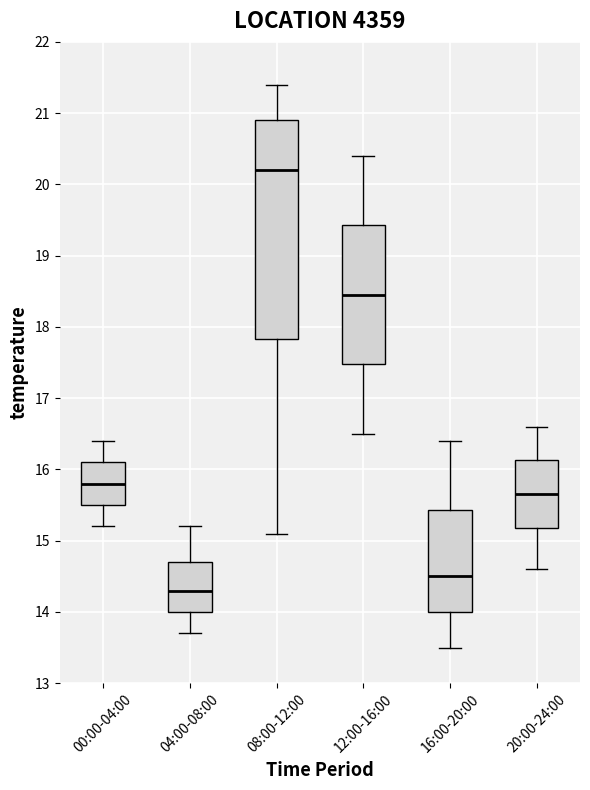

Reading left to right, read every box against the y-axis: the position of its median line, the range the box covers, and the ends of its whiskers. The values are not printed on the chart, so give them approximately, as read against the axis.

00:00-04:00: median 15.8, box 15.5 to 16.1, whiskers 15.2 to 16.4
04:00-08:00: median 14.3, box 14.0 to 14.7, whiskers 13.7 to 15.2
08:00-12:00: median 20.2, box 17.8 to 20.9, whiskers 15.1 to 21.4
12:00-16:00: median 18.5, box 17.5 to 19.4, whiskers 16.5 to 20.4
16:00-20:00: median 14.5, box 14.0 to 15.4, whiskers 13.5 to 16.4
20:00-24:00: median 15.7, box 15.2 to 16.1, whiskers 14.6 to 16.6